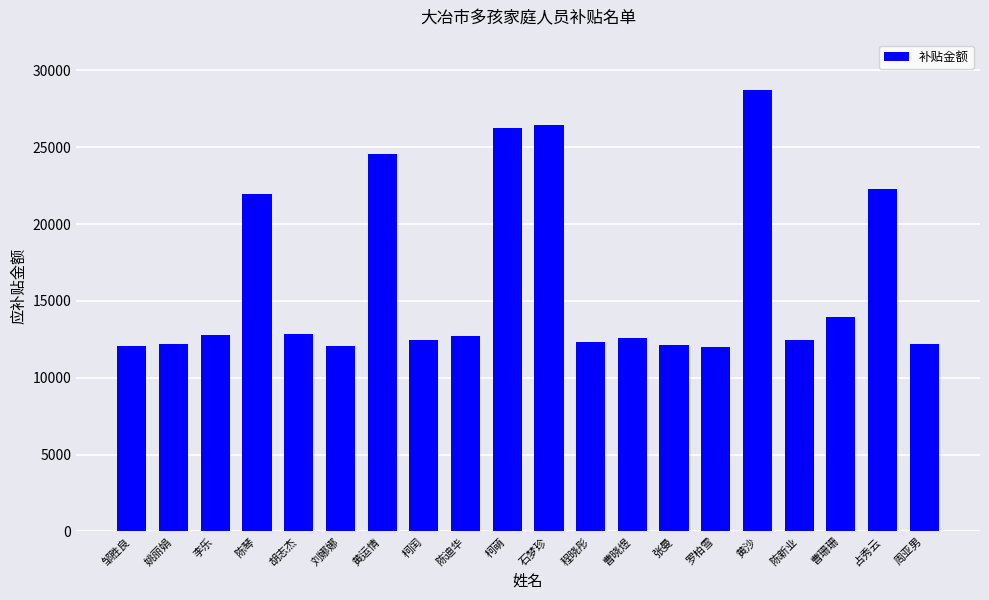

True or false: the data shows 12586 at 曹晓煜.

True